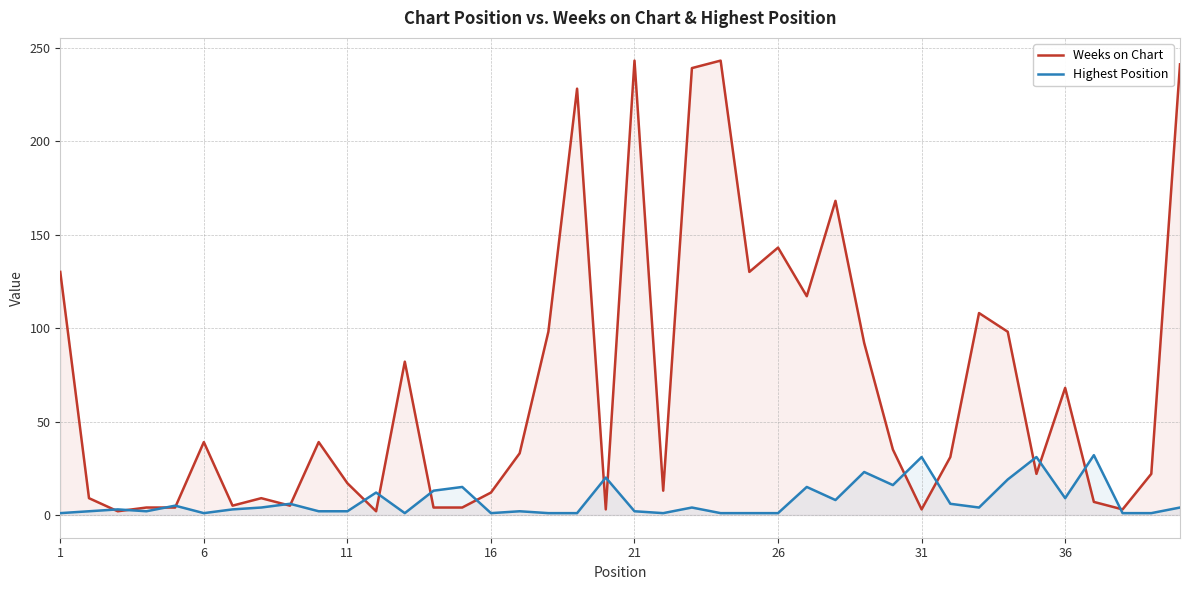

Rank the series by their average value, from highest to lowest.

Weeks on Chart, Highest Position